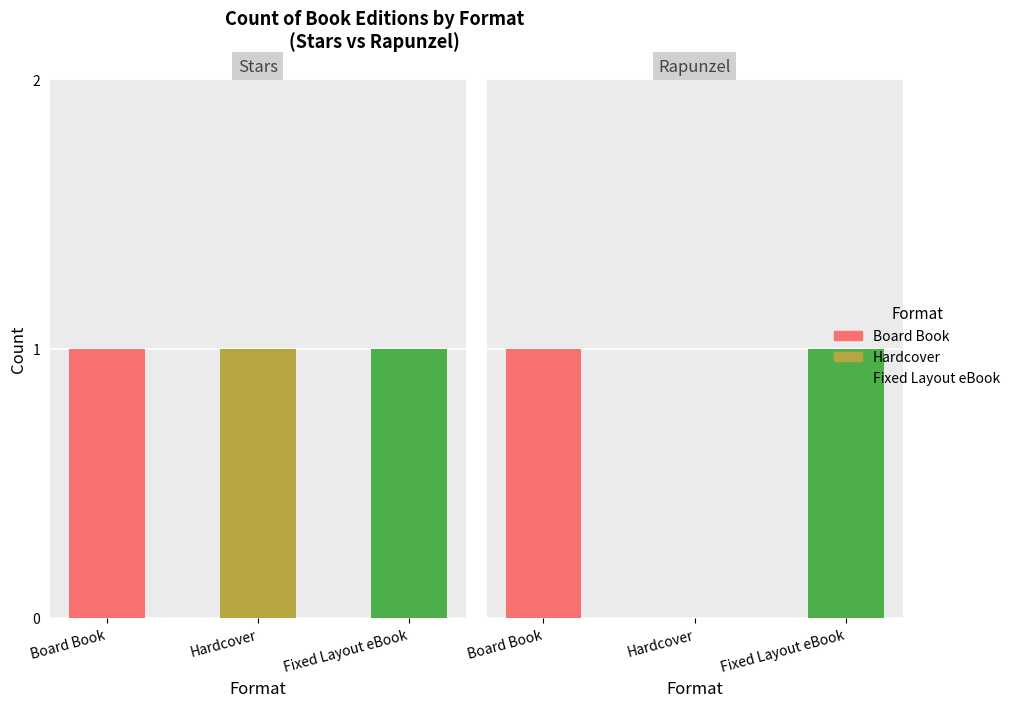

Between Hardcover and Fixed Layout eBook, which is larger?

Hardcover